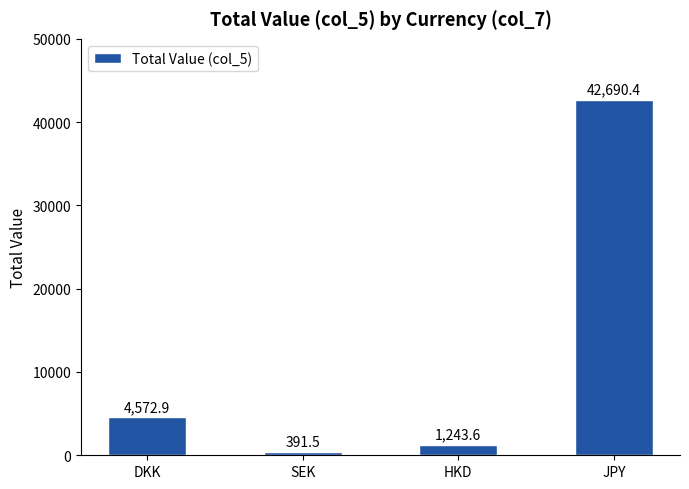

What is the change in value from DKK to JPY?

+38117.5